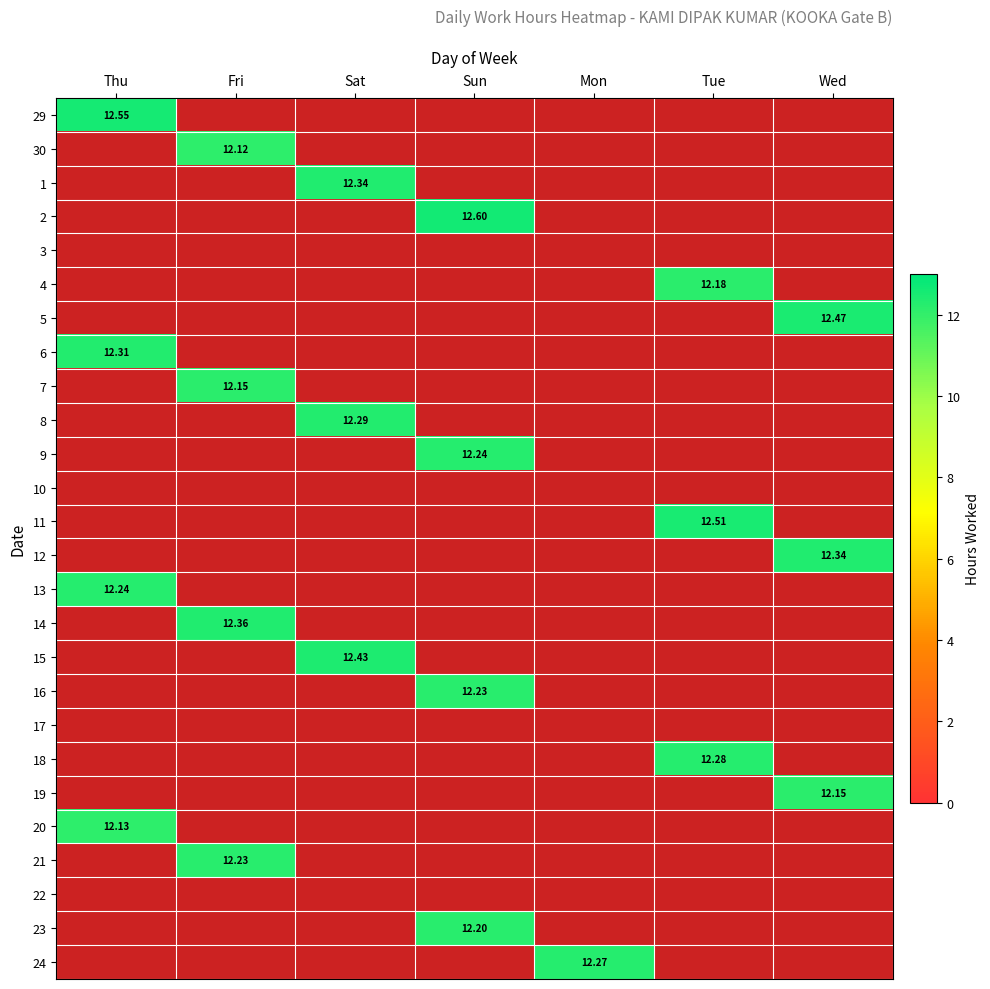

Between Fri and Mon, which is larger?

Fri